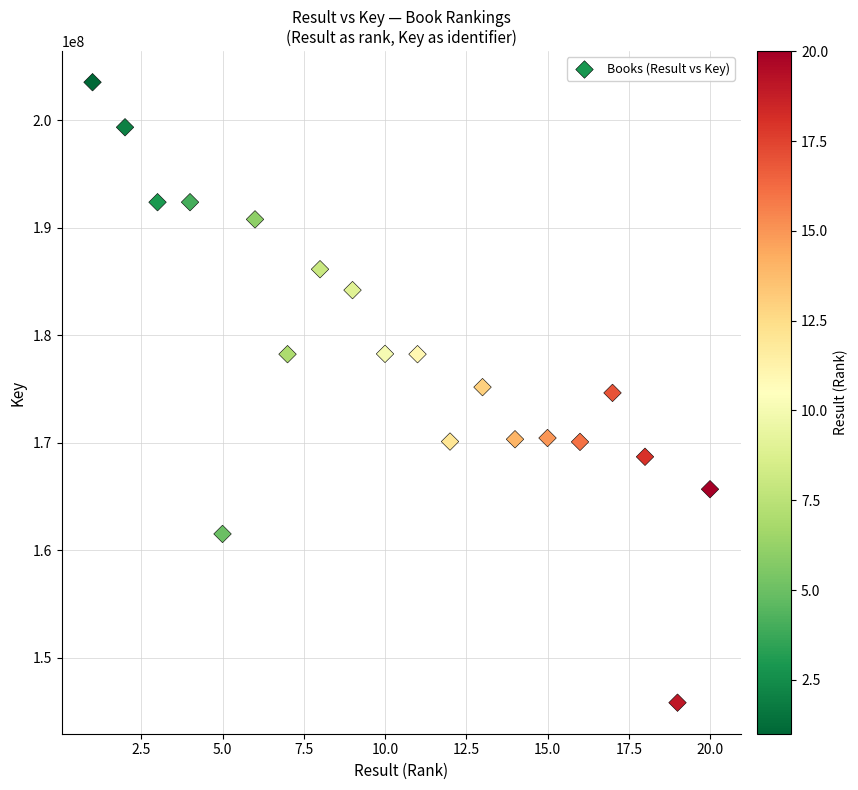

What is the range of X values (max minus min)?

19